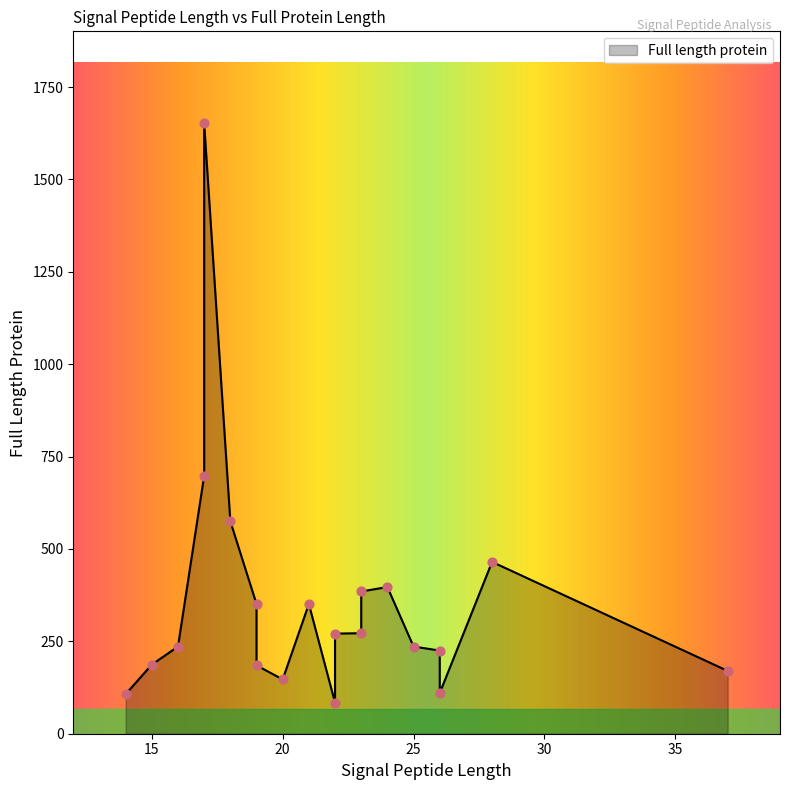

Approximately how many times larger is the value at 17 compared to 23?

6.1